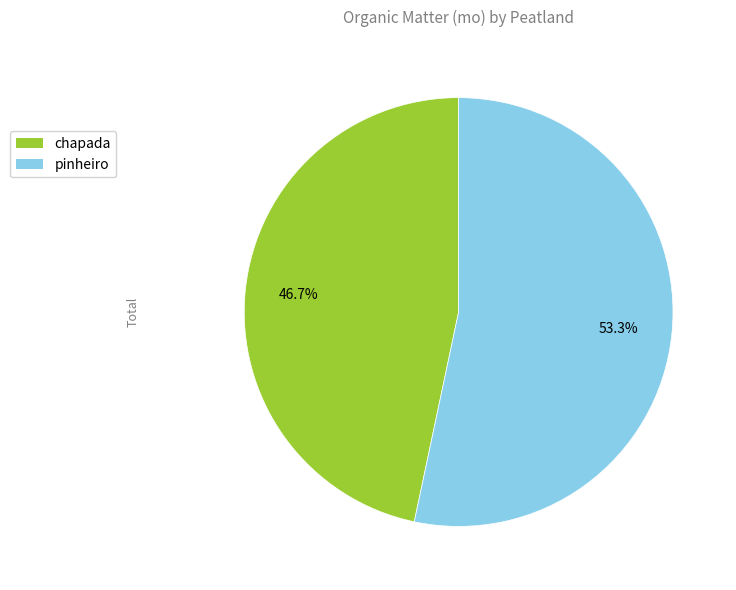

Which slice represents more than half of the pie?

pinheiro